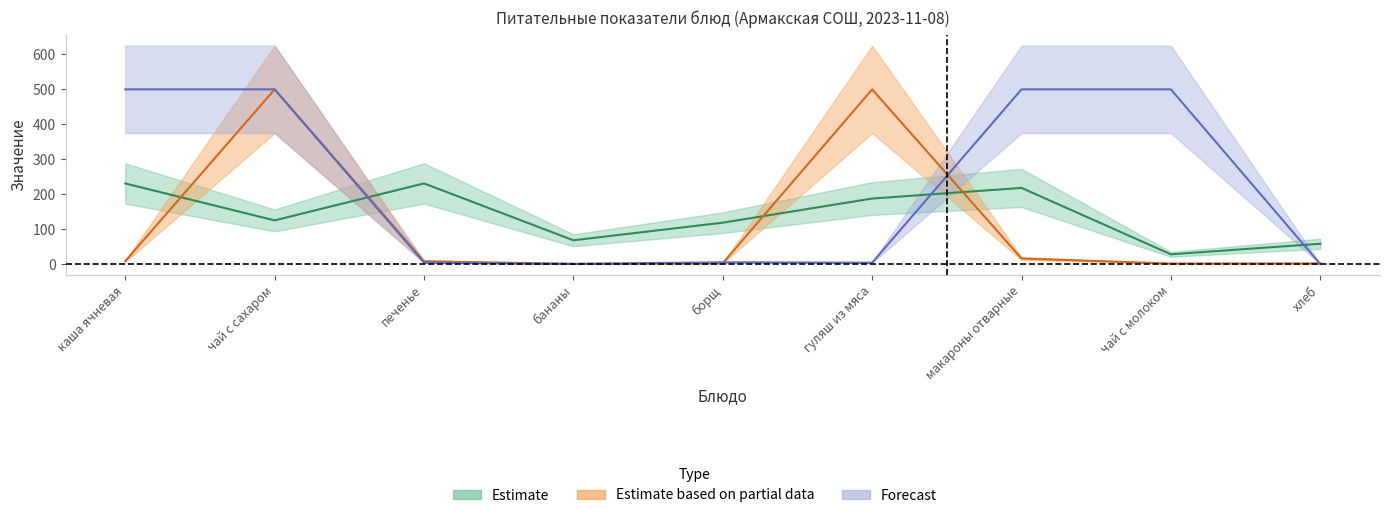

Where do Калорийность and Белки first cross each other?

каша ячневая and чай с сахаром